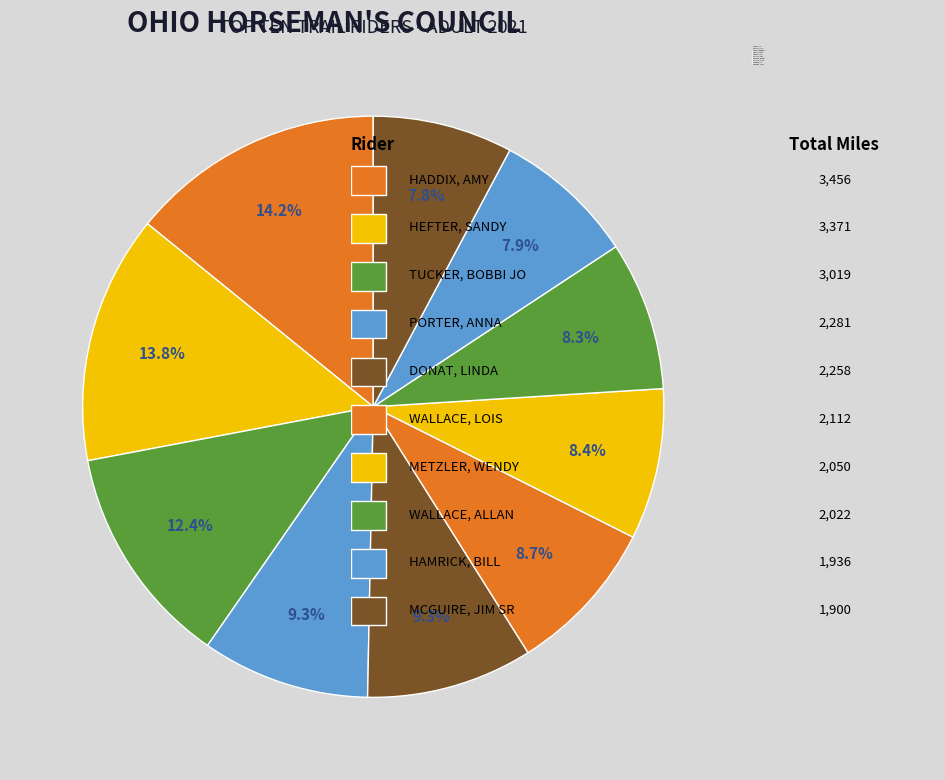

What percentage is the DONAT, LINDA slice, to the nearest percent?

9%